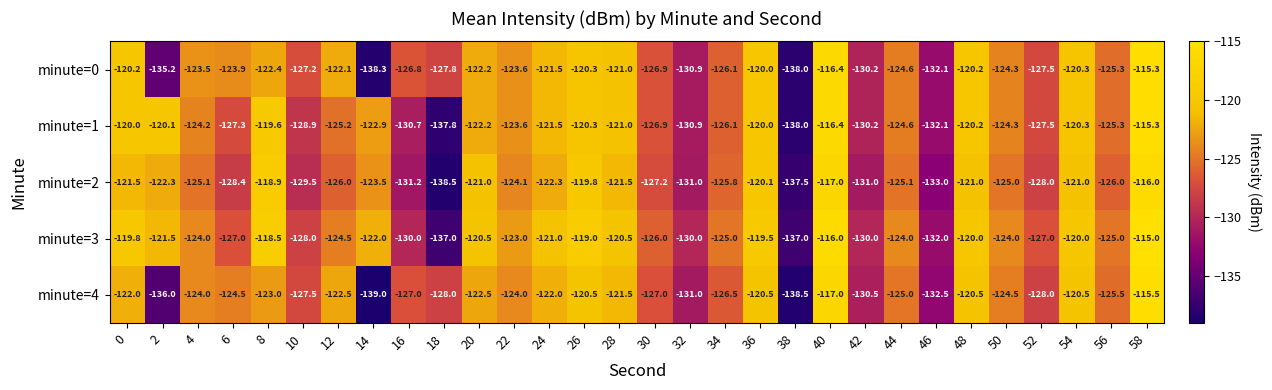

What is the difference between the highest and lowest values at 14?

17.0